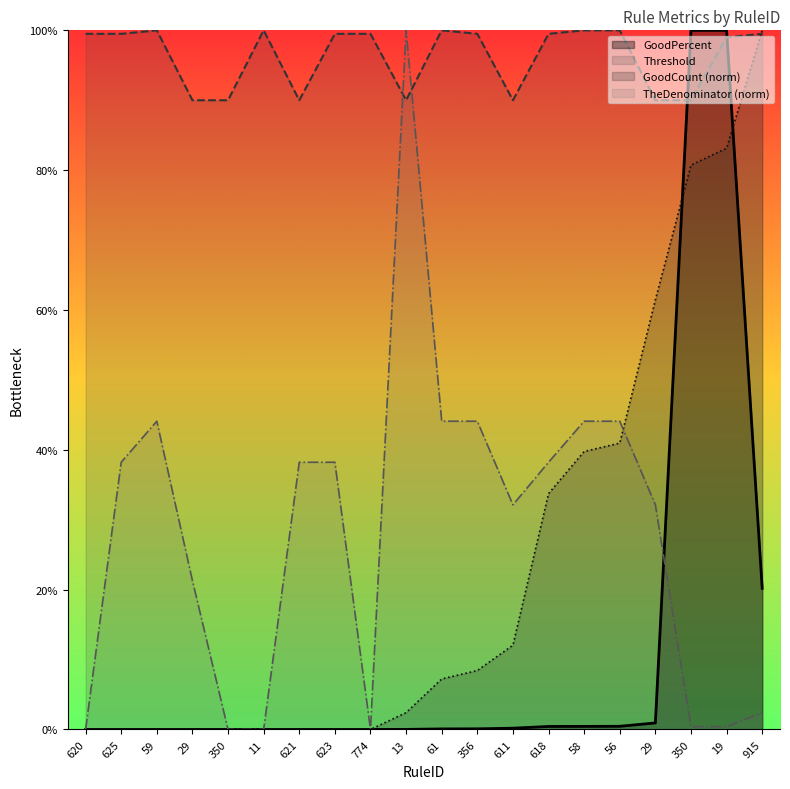

Between 29 and 350, which series saw the biggest shift?

GoodPercent